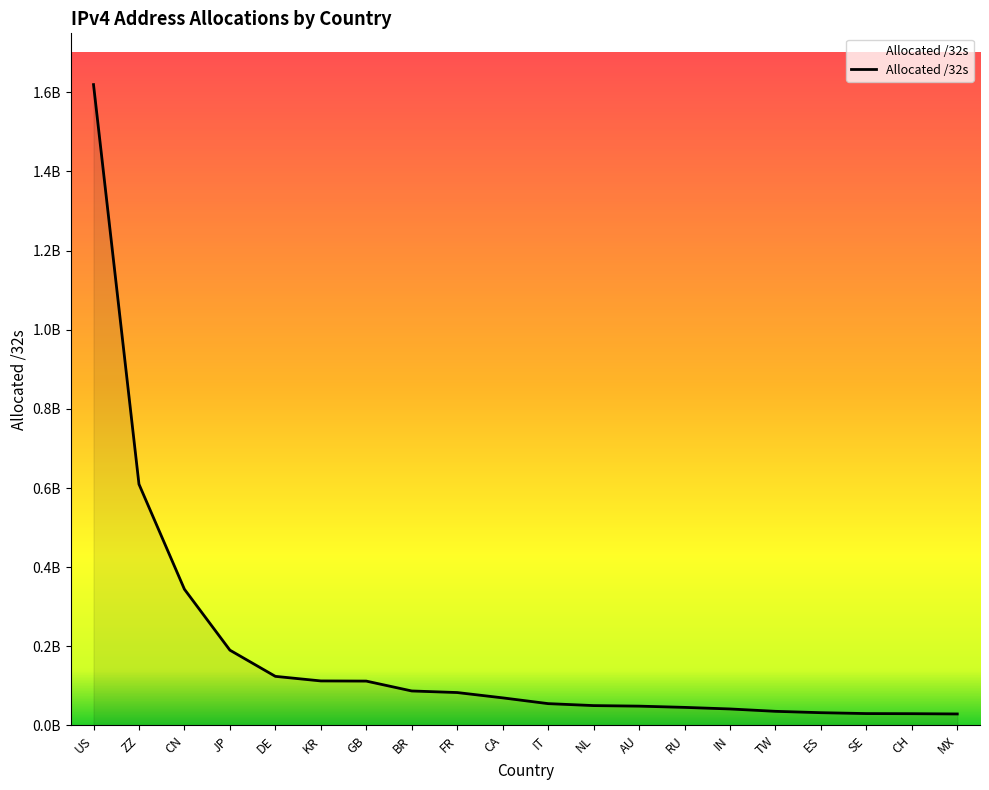

What is the change in value from CN to IN?

-302501632